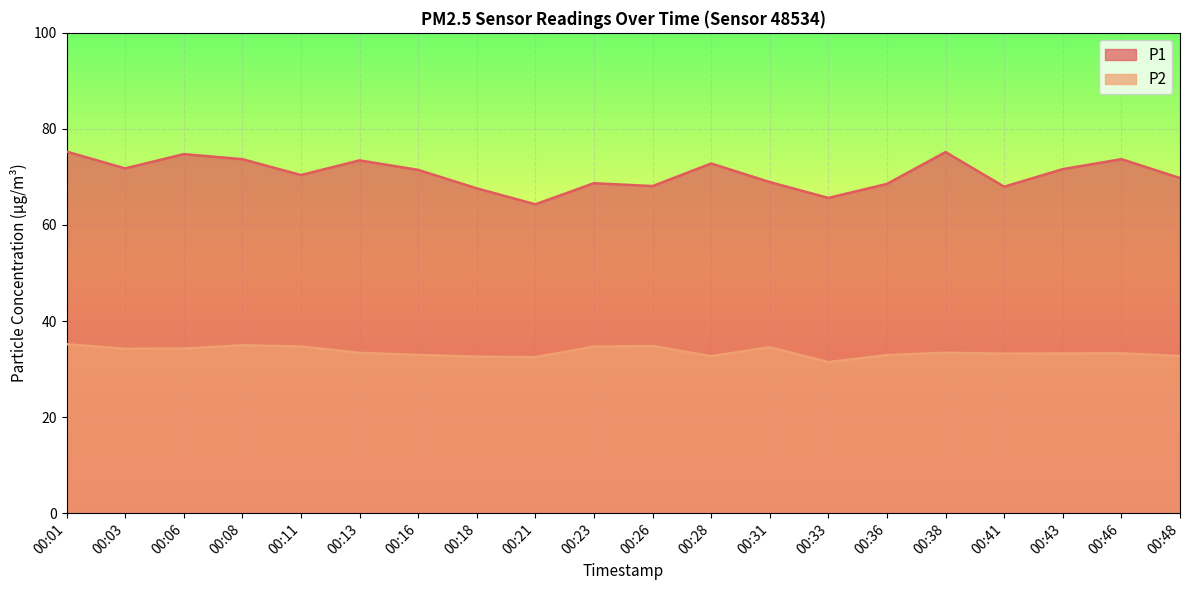

At which category is the sum across all series the highest?

00:01